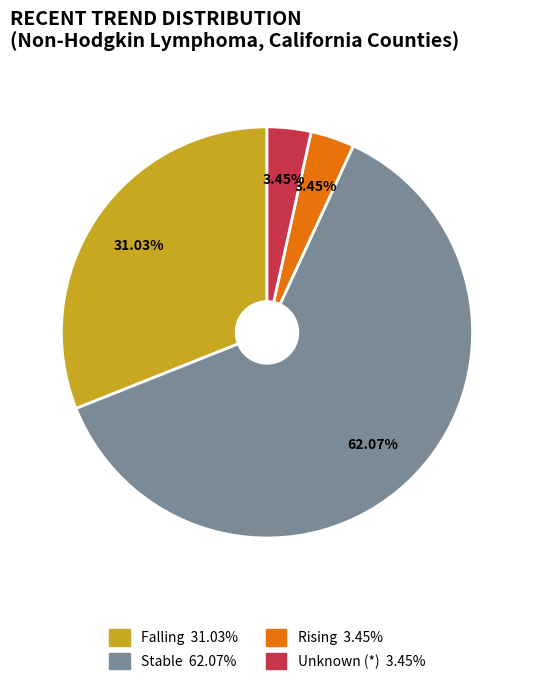

Does any single category account for the majority?

Yes